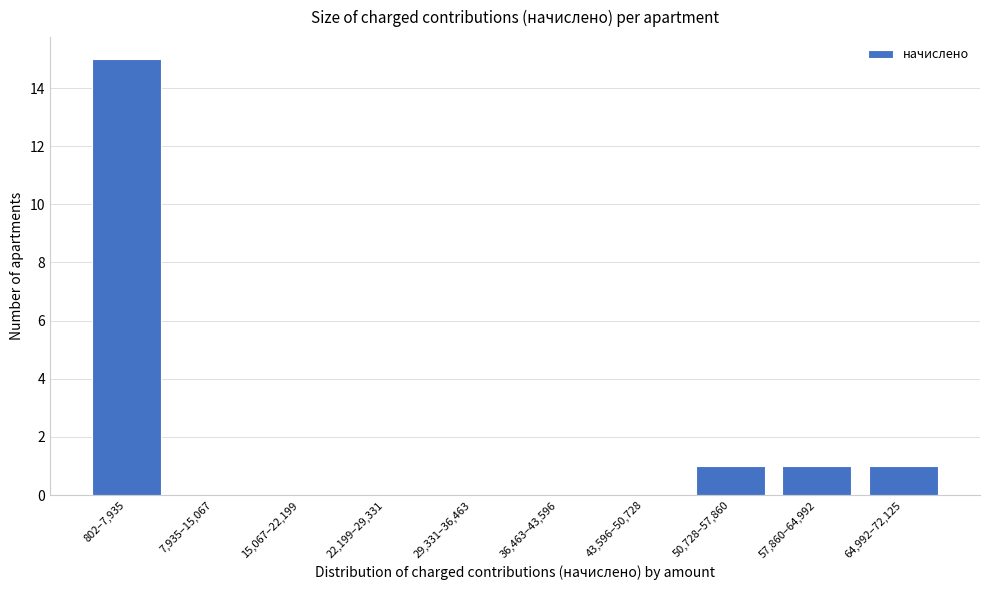

Reading left to right, list all the values displayed in this chart.

802–7,935=15	7,935–15,067=0	15,067–22,199=0	22,199–29,331=0	29,331–36,463=0	36,463–43,596=0	43,596–50,728=0	50,728–57,860=1	57,860–64,992=1	64,992–72,125=1